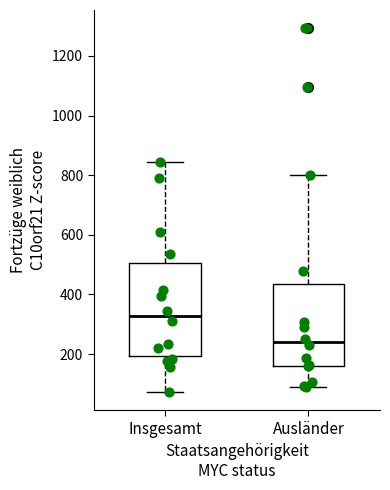

Where does the median line of the box for Ausländer sit on the y-axis? The values are not printed on the chart, so give them approximately, as read against the axis.

240